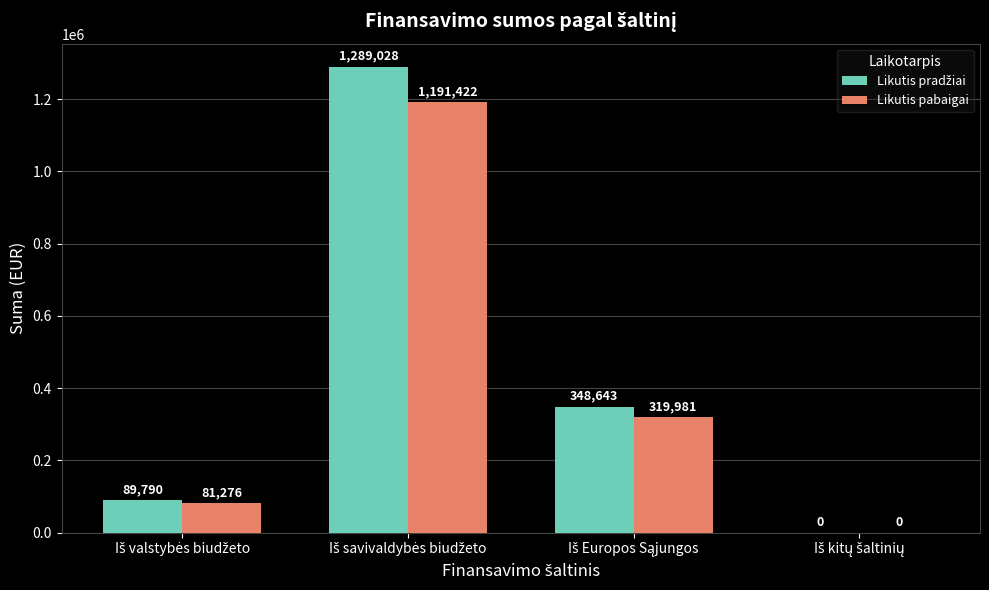

What is the maximum value shown in the chart?

1289028.5